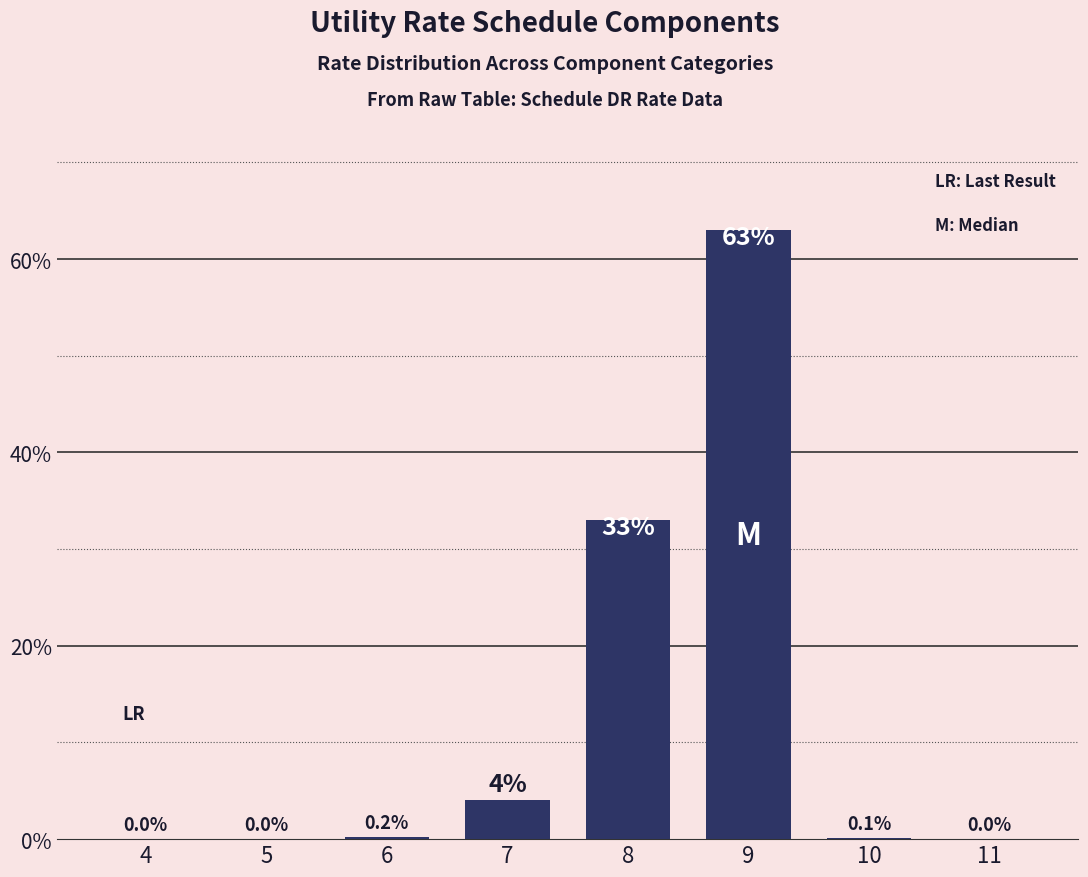

What is the sum of all values?

100.3